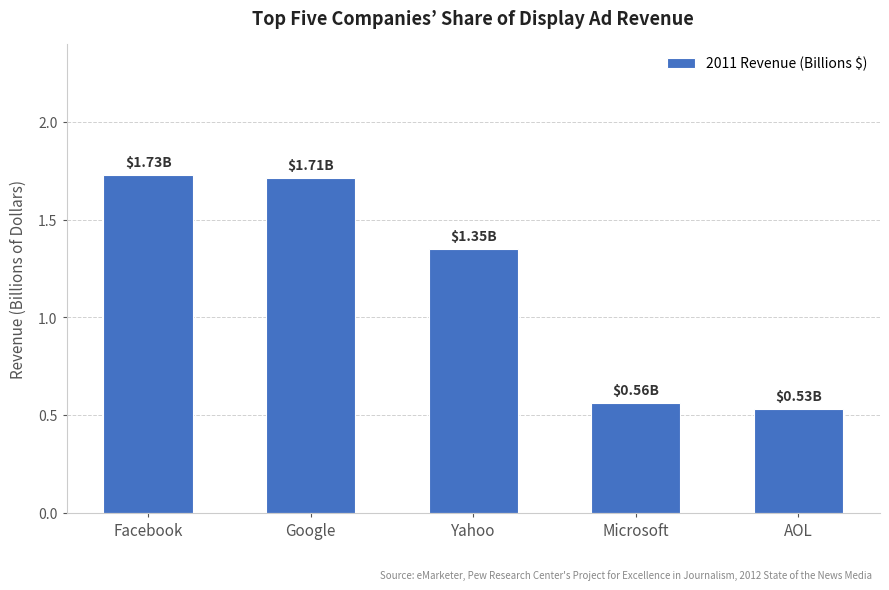

True or false: the data shows 0.5 at Google.

False